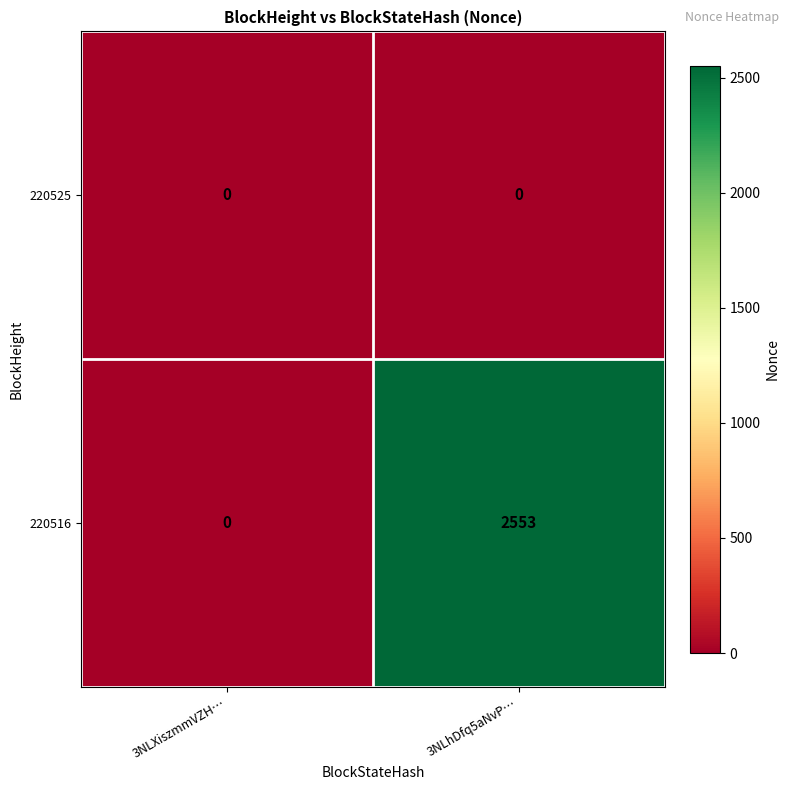

At 3NLhDfq5aNvP…, list the series in order from largest to smallest.

220516, 220525